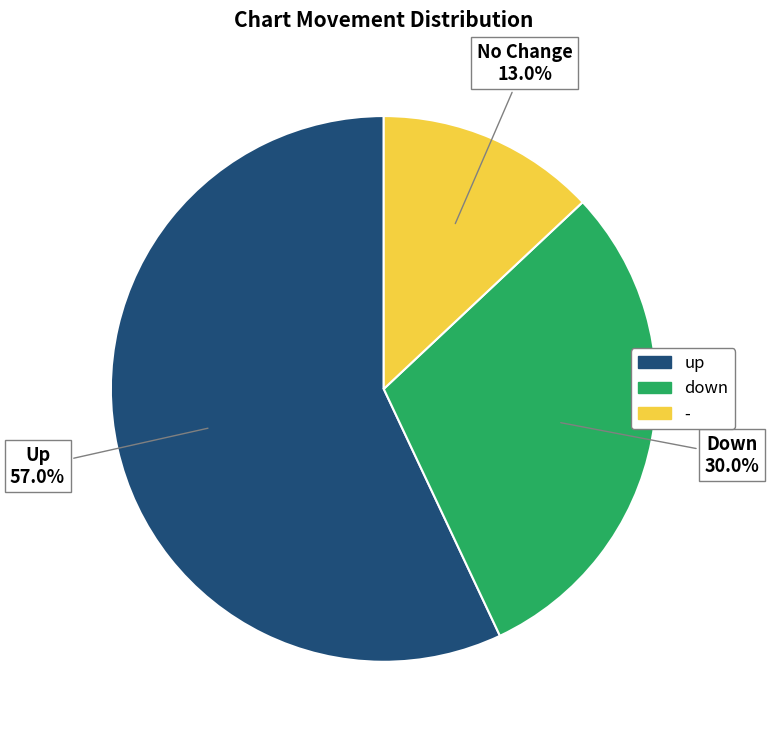

To the nearest percent, what is the difference between the largest and smallest slice percentages?

44%